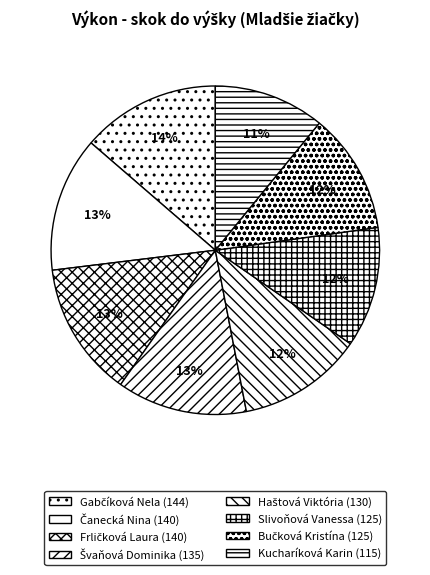

Combined, what portion of the pie is Haštová Viktória and Gabčíková Nela?

26.0%